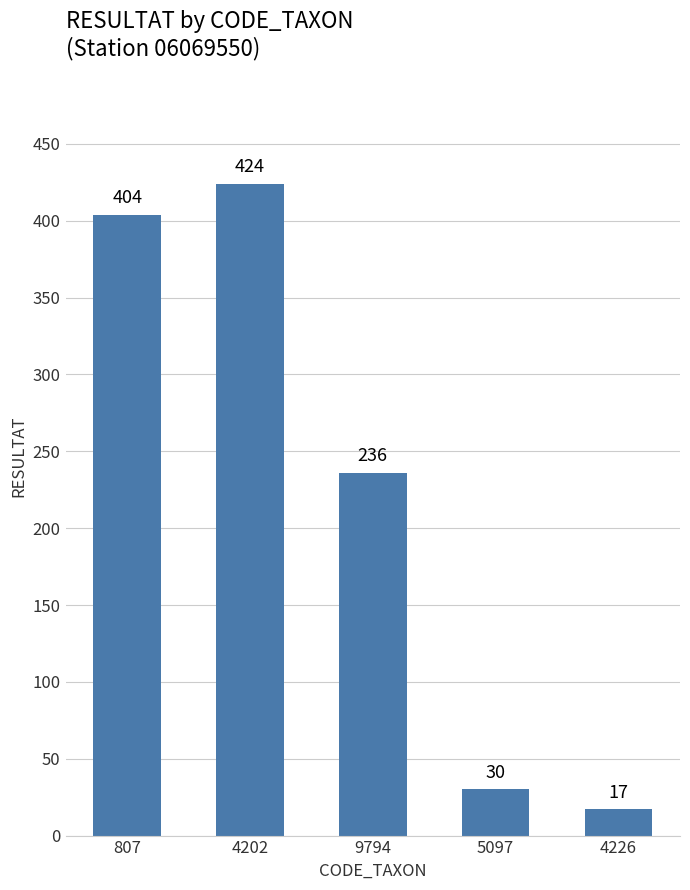

Which label corresponds to the smallest value in the chart?

4226